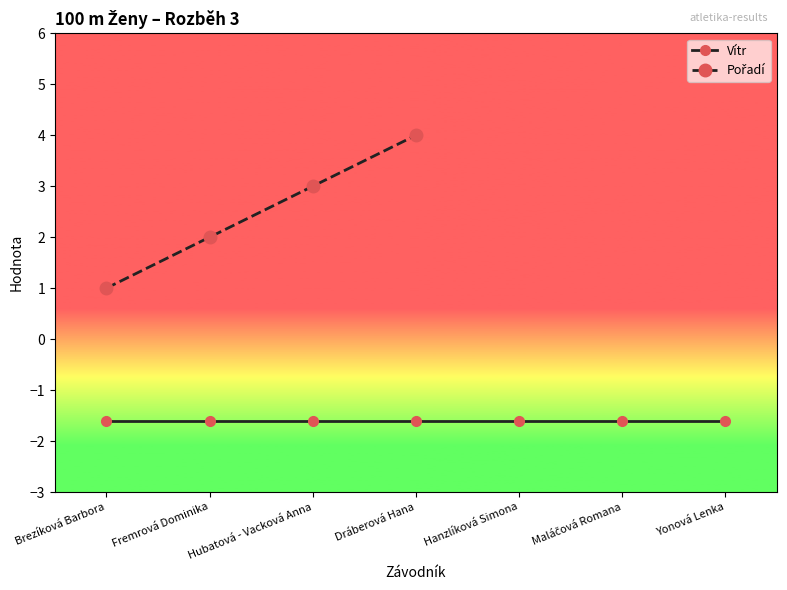

The Pořadí series shows 2.0 at Fremrová Dominika. True or false?

True